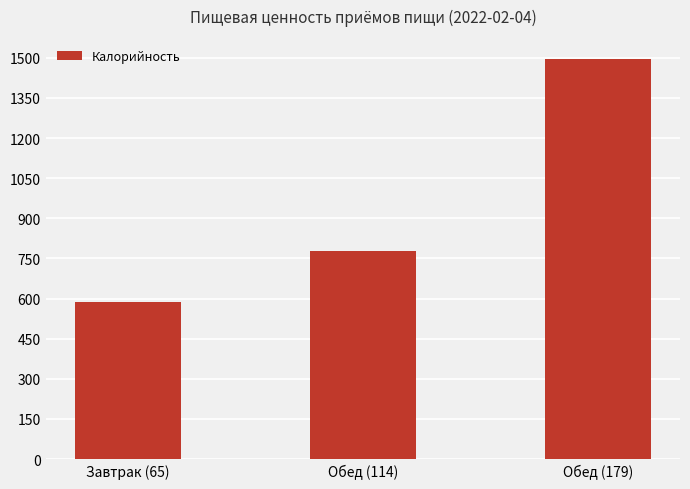

Are the bars grouped side by side (vs. stacked)?

No